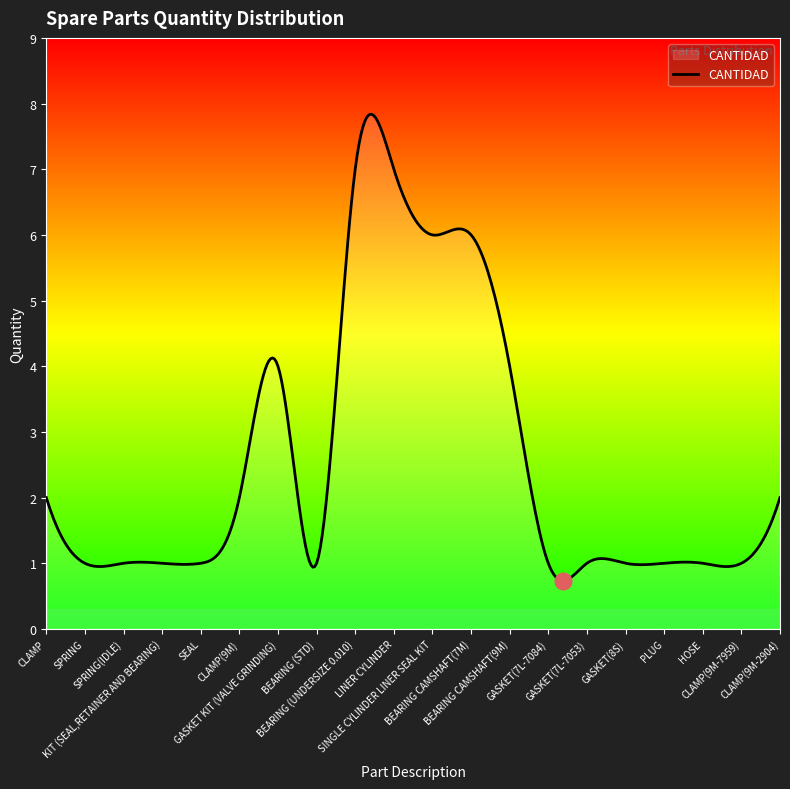

True or false: there are more than 2 points higher than both neighbors.

True